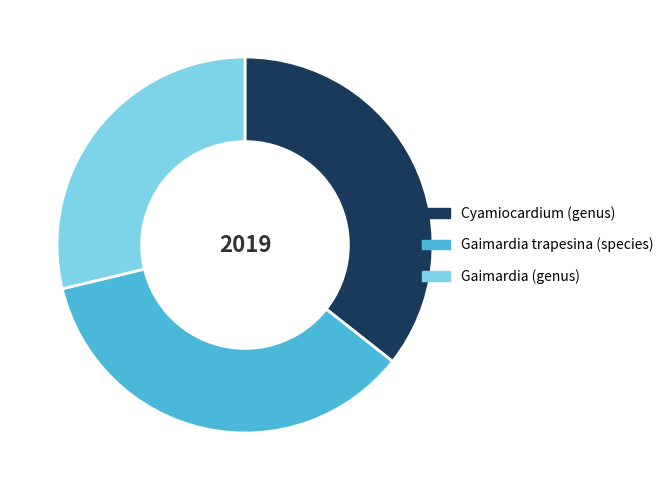

Does any single category account for the majority?

No